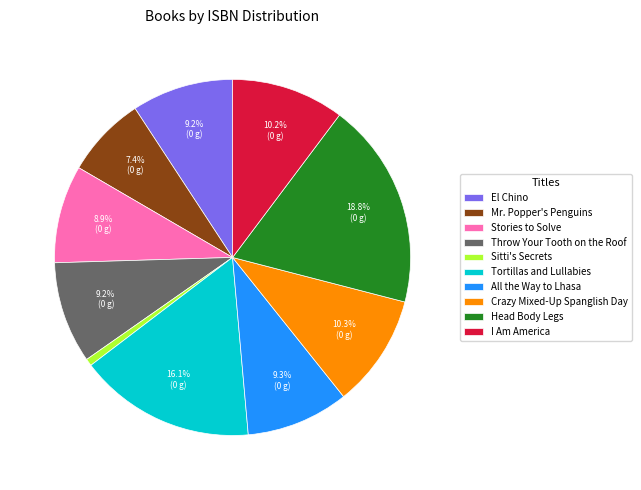

Is there any slice that represents more than half of the pie?

No